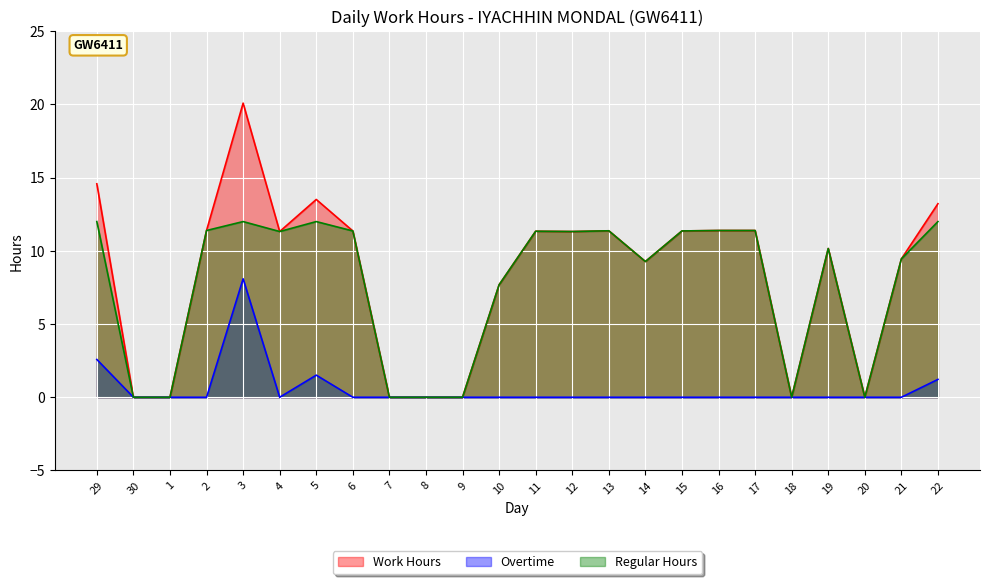

How many values in Regular Hours are above zero?

17